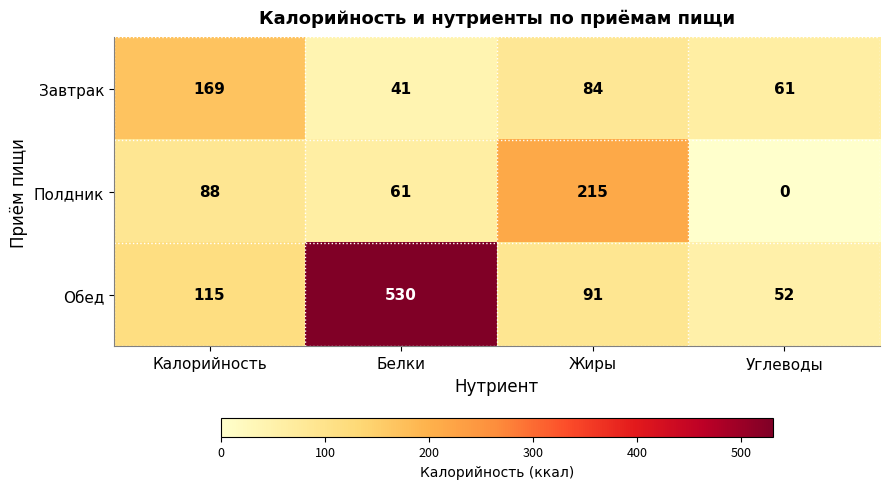

What is the spread (max minus min) of values at Калорийность?

81